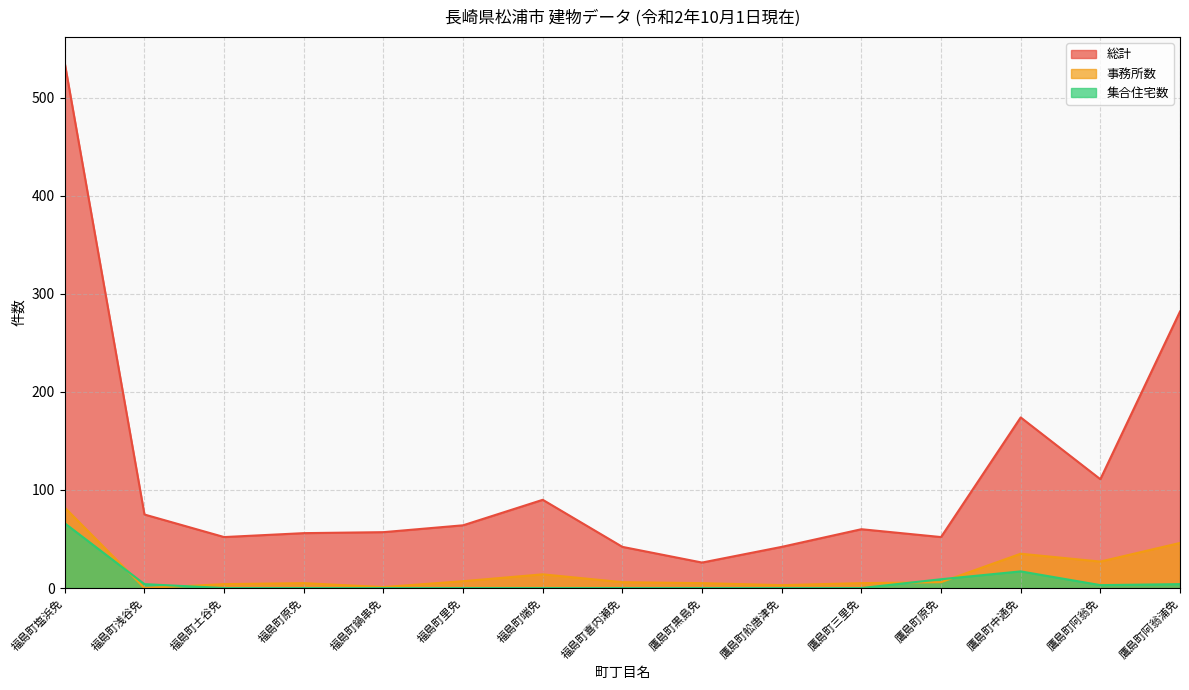

How many lines are shown in the chart?

3